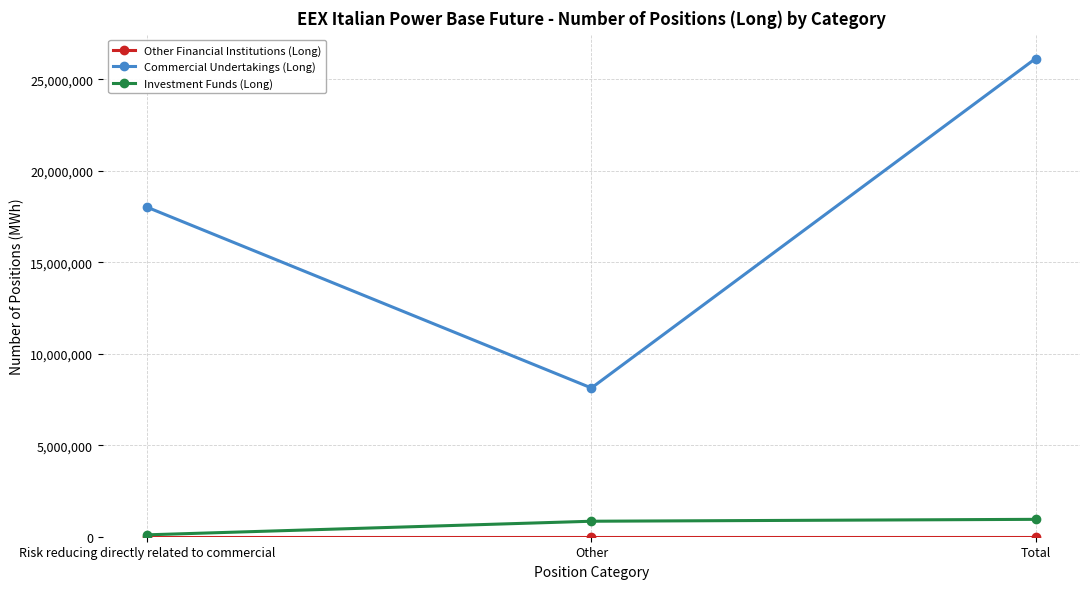

Which series has the largest range (max minus min)?

Commercial Undertakings (Long)